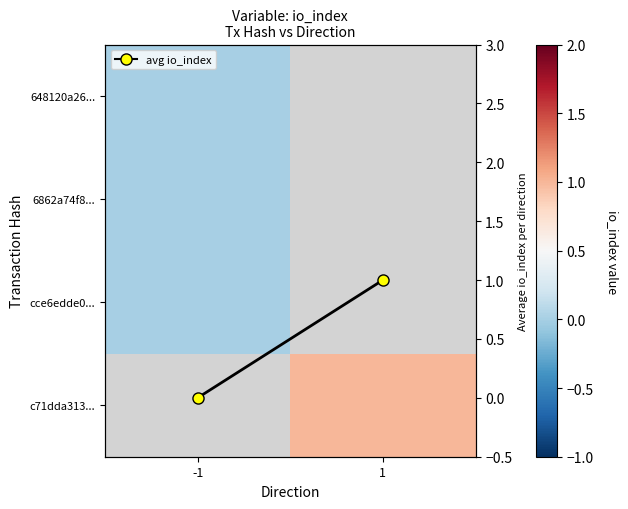

At which category does the chart reach its peak across all series?

1